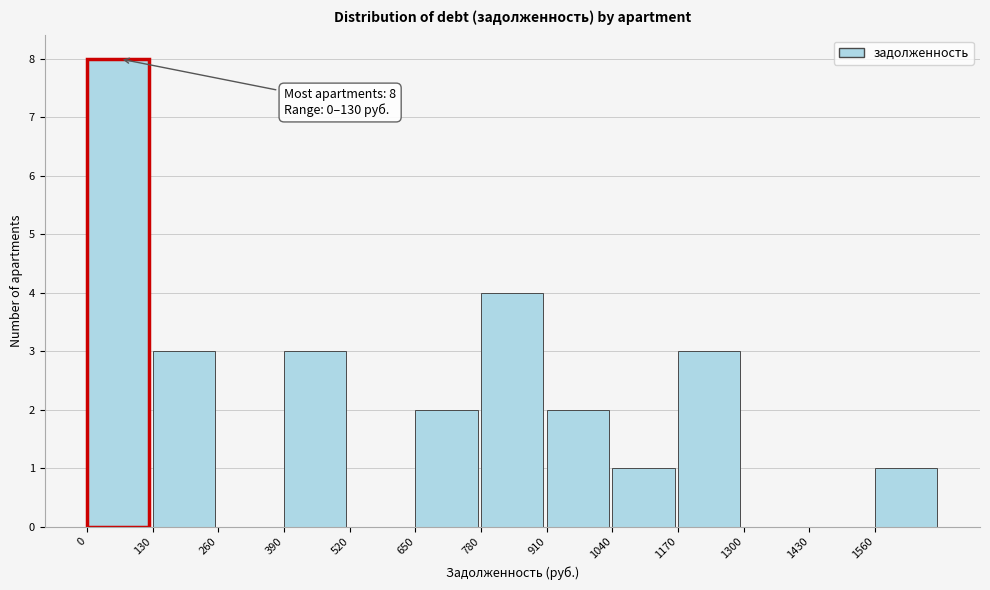

Which range on the x-axis has the tallest bar?

0 to 130